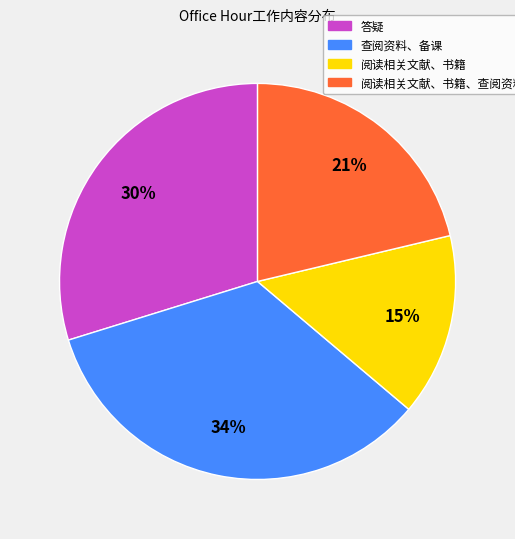

To the nearest percent, what is the average slice percentage?

25%